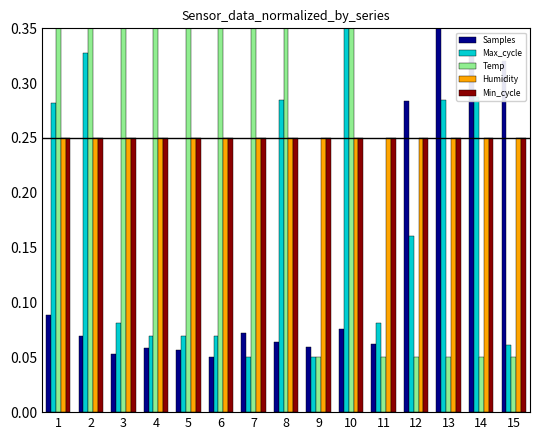

What is the total value across all series at 15?

0.9